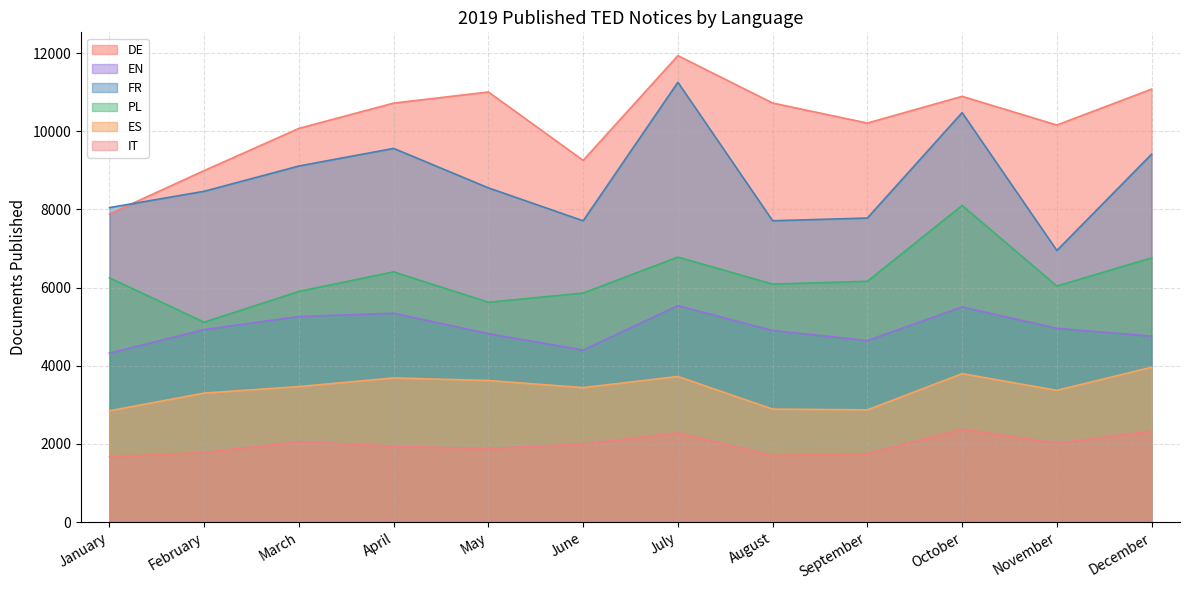

List the series in order of their peak value, lowest first.

IT, ES, EN, PL, FR, DE